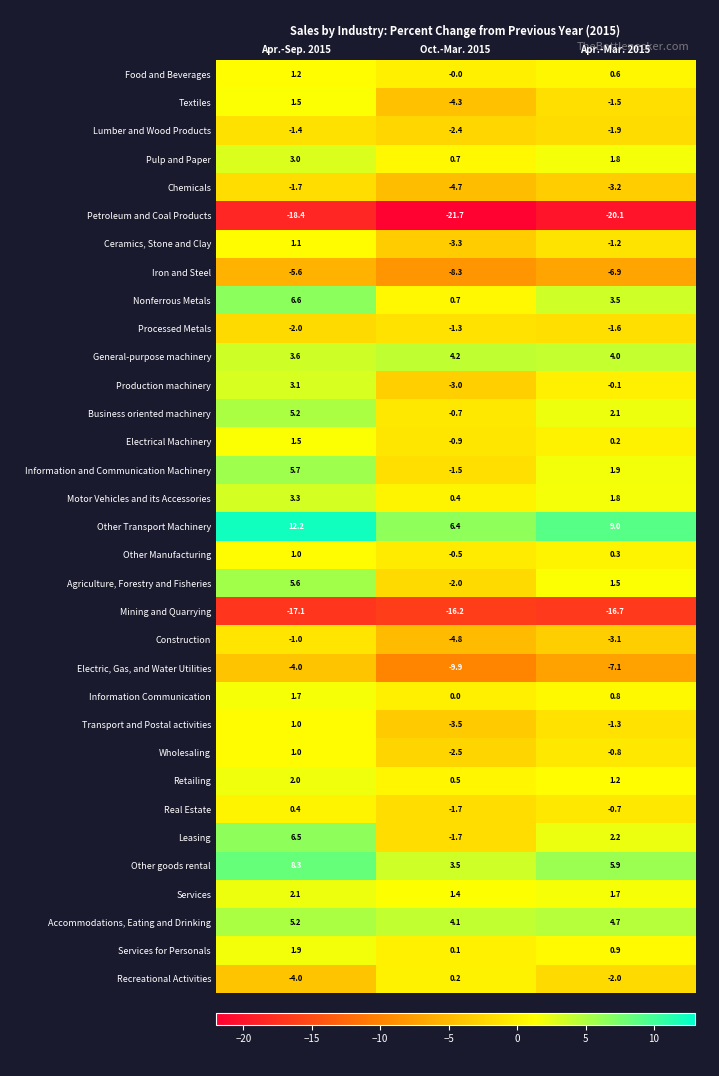

True or false: Other goods rental has a value of 1.9 at Apr.-Sep. 2015.

False